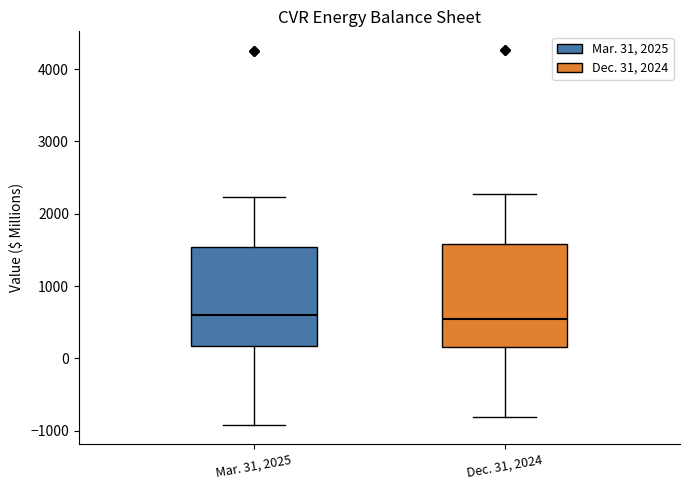

Reading left to right, read every box against the y-axis: the position of its median line, the range the box covers, and the ends of its whiskers. The values are not printed on the chart, so give them approximately, as read against the axis.

Mar. 31, 2025: median 600, box 200 to 1500, whiskers -900 to 2200
Dec. 31, 2024: median 500, box 200 to 1600, whiskers -800 to 2300